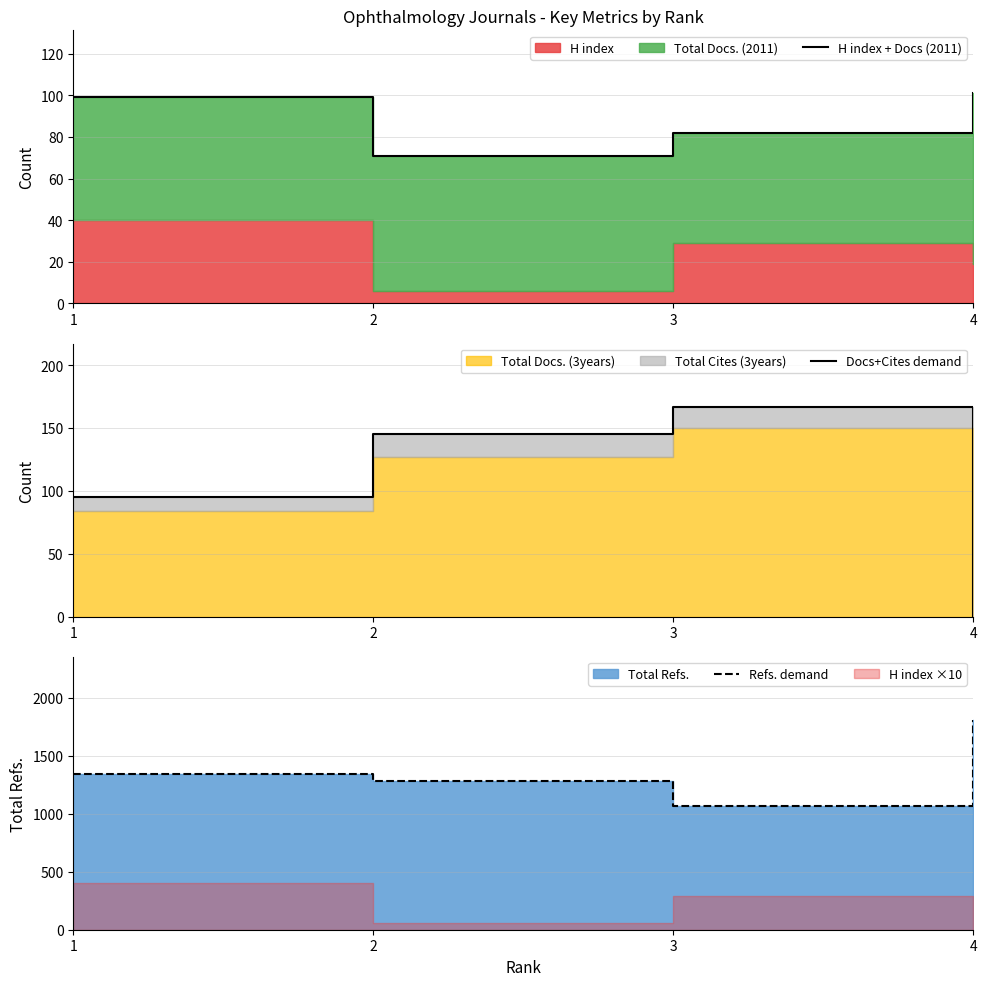

Reading left to right, transcribe all the data shown in this chart.

H index + Docs (2011): 1=99	2=71	3=82	4=101
Docs+Cites demand: 1=95	2=145	3=167	4=0
Refs. demand: 1=1342	2=1284	3=1065	4=1812